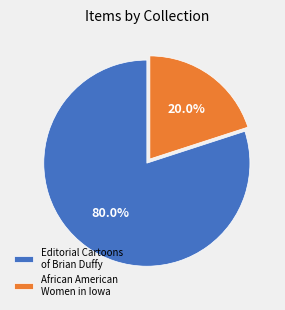

Rank the categories by value from lowest to highest.

African American Women in Iowa, Editorial Cartoons of Brian Duffy